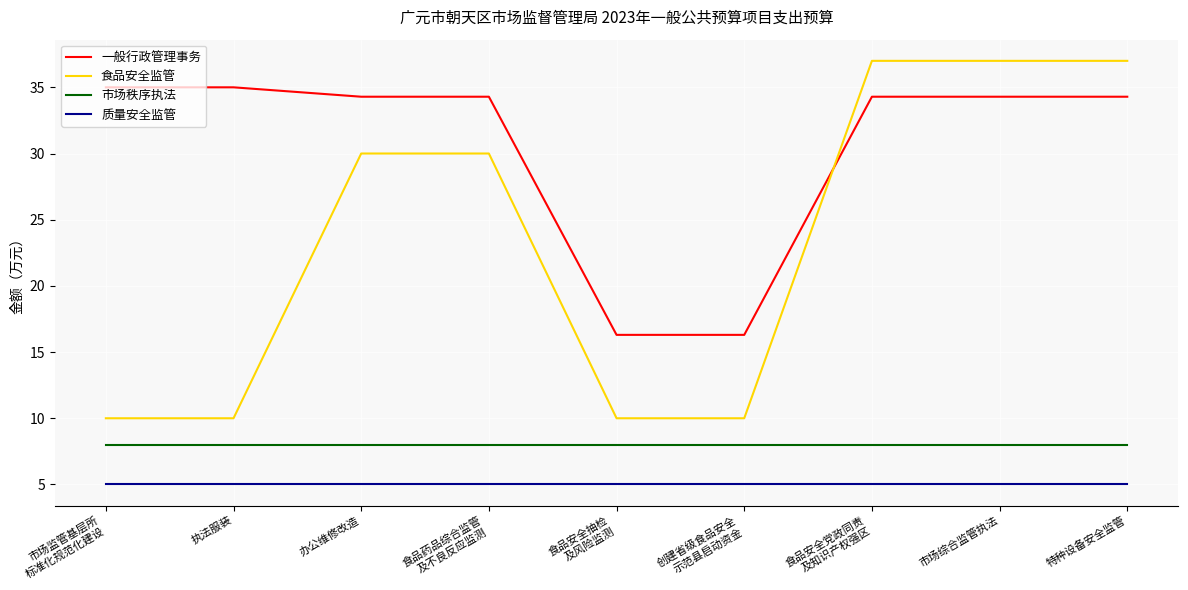

Reading left to right, list all the values displayed in this chart.

一般行政管理事务: 市场监管基层所
标准化规范化建设=35.0	执法服装=35.0	办公维修改造=34.3	食品药品综合监管
及不良反应监测=34.3	食品安全抽检
及风险监测=16.3	创建省级食品安全
示范县启动资金=16.3	食品安全党政同责
及知识产权强区=34.3	市场综合监管执法=34.3	特种设备安全监管=34.3
食品安全监管: 市场监管基层所
标准化规范化建设=10.0	执法服装=10.0	办公维修改造=30.0	食品药品综合监管
及不良反应监测=30.0	食品安全抽检
及风险监测=10.0	创建省级食品安全
示范县启动资金=10.0	食品安全党政同责
及知识产权强区=37.0	市场综合监管执法=37.0	特种设备安全监管=37.0
市场秩序执法: 市场监管基层所
标准化规范化建设=8.0	执法服装=8.0	办公维修改造=8.0	食品药品综合监管
及不良反应监测=8.0	食品安全抽检
及风险监测=8.0	创建省级食品安全
示范县启动资金=8.0	食品安全党政同责
及知识产权强区=8.0	市场综合监管执法=8.0	特种设备安全监管=8.0
质量安全监管: 市场监管基层所
标准化规范化建设=5.0	执法服装=5.0	办公维修改造=5.0	食品药品综合监管
及不良反应监测=5.0	食品安全抽检
及风险监测=5.0	创建省级食品安全
示范县启动资金=5.0	食品安全党政同责
及知识产权强区=5.0	市场综合监管执法=5.0	特种设备安全监管=5.0